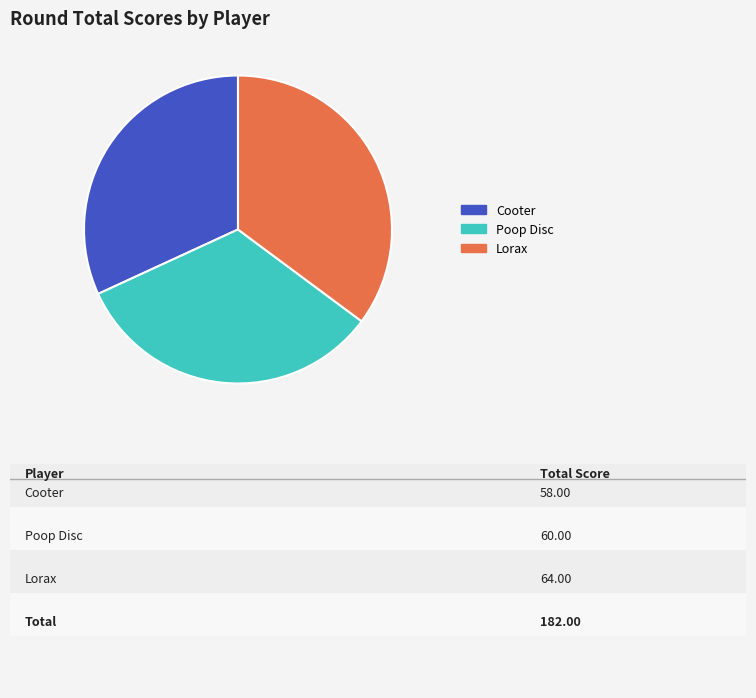

Is Poop Disc the majority of the pie?

No